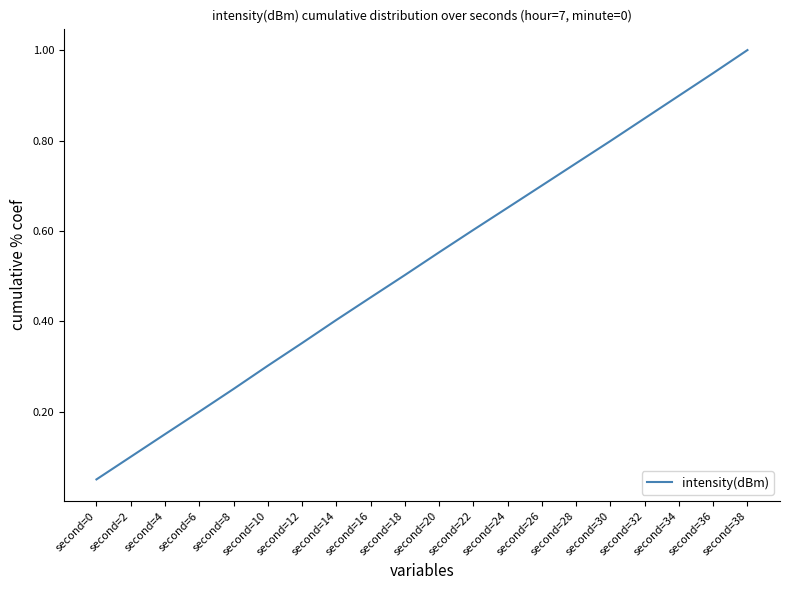

List the labels in order of value, largest first.

second=38, second=36, second=34, second=32, second=30, second=28, second=26, second=24, second=22, second=20, second=18, second=16, second=14, second=12, second=10, second=8, second=6, second=4, second=2, second=0